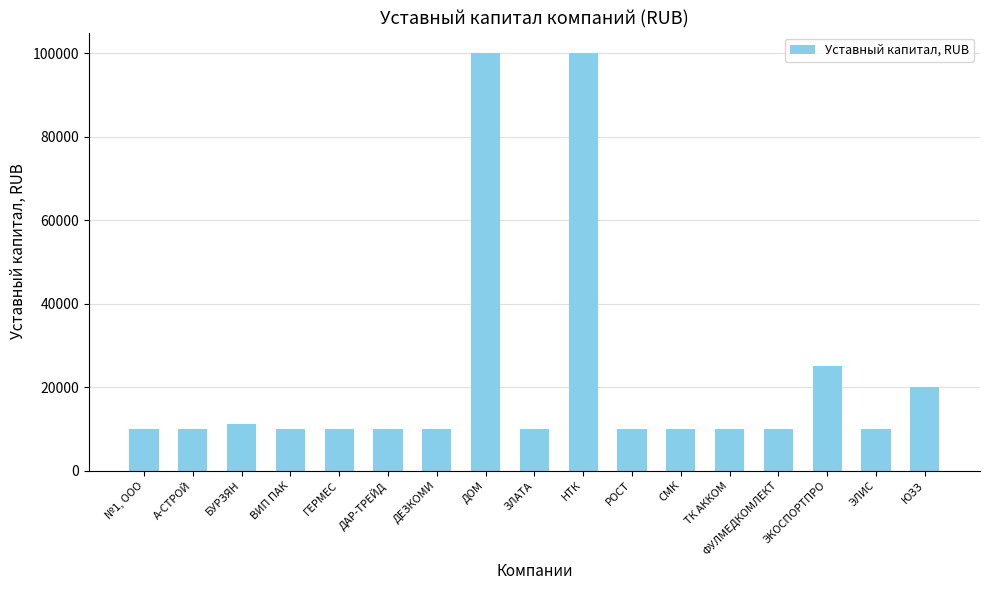

Is it true that the value at А-СТРОЙ is 2920?

False